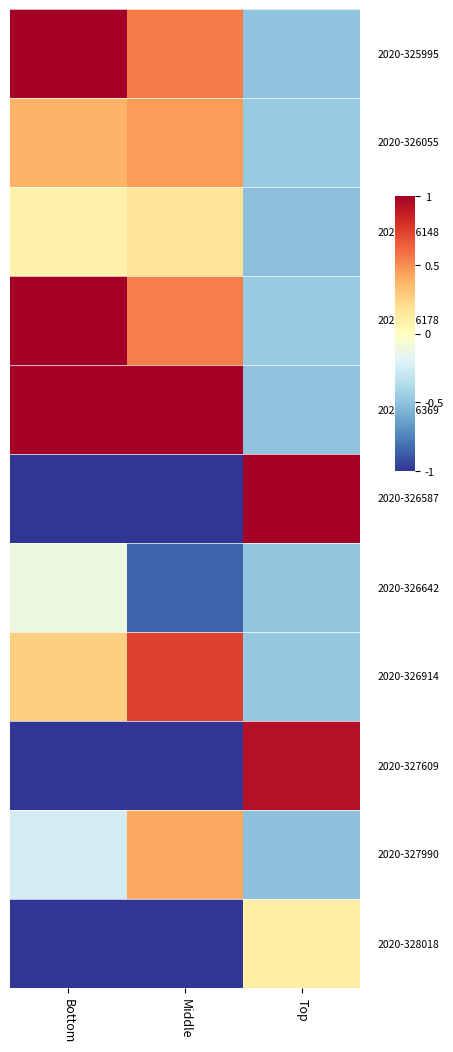

At which category is the sum across all series the highest?

Bottom